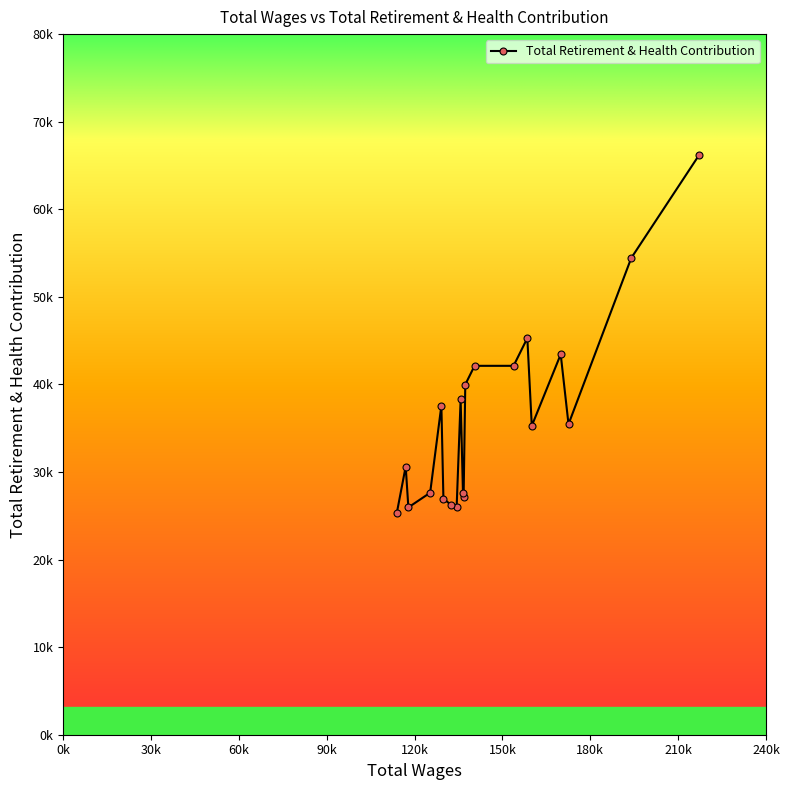

Rank the categories by value from highest to lowest.

217230.0, 193966.0, 158487.0, 169885.0, 153790.0, 140466.0, 137303.0, 135711.0, 129139.0, 172549.0, 160007.0, 116957.0, 125301.0, 136515.0, 136733.0, 129837.0, 132323.0, 134350.0, 117868.0, 113936.0